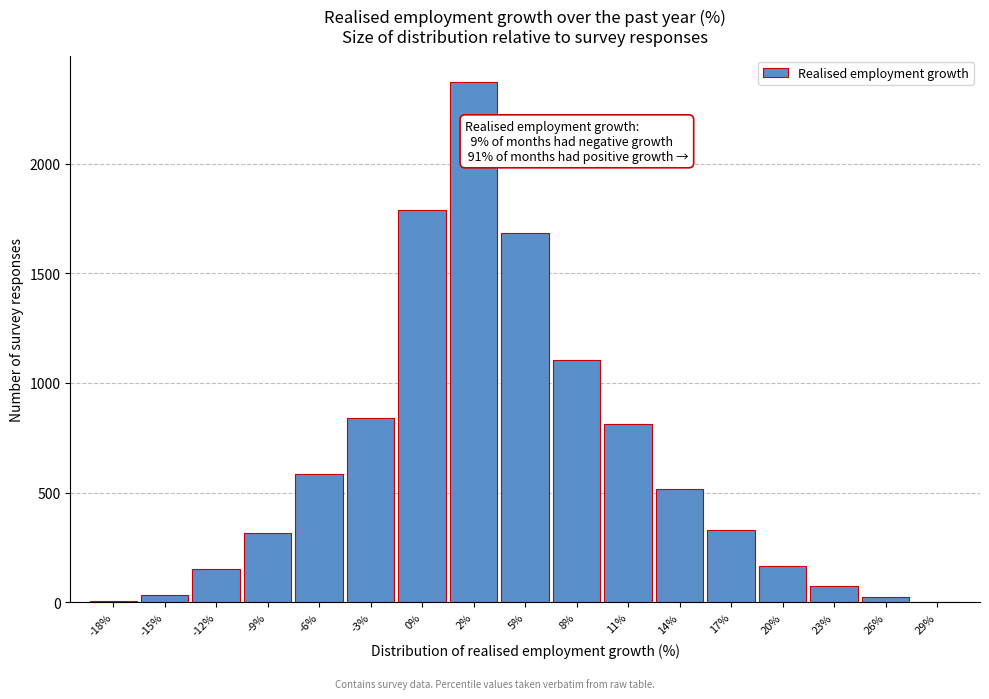

At which category does the chart reach its peak across all series?

2%